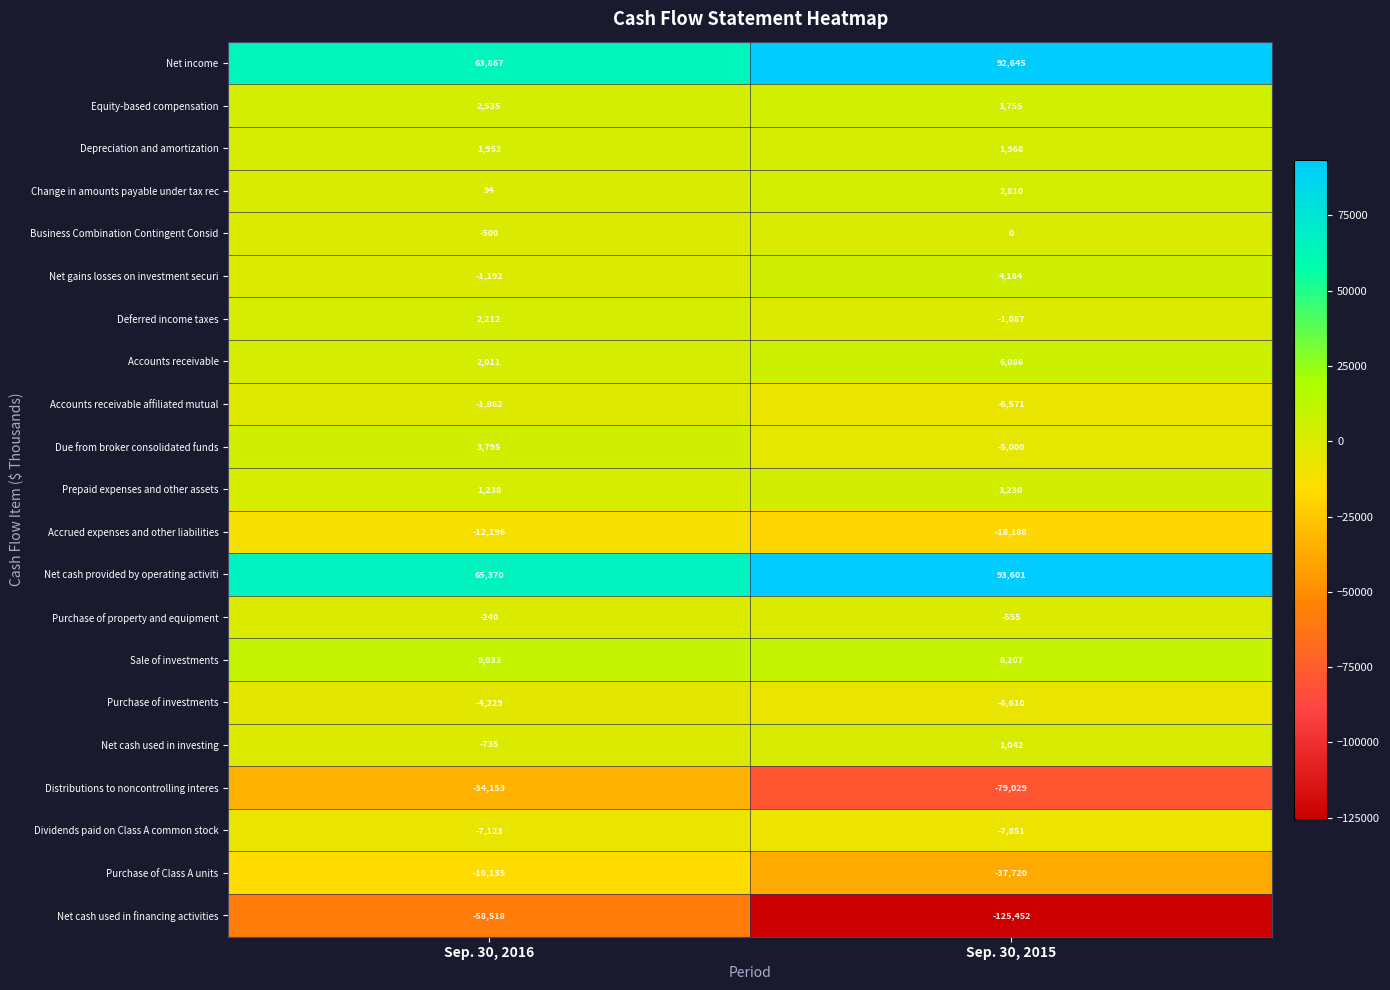

Which series has the largest total across all categories?

Net cash provided by operating activiti